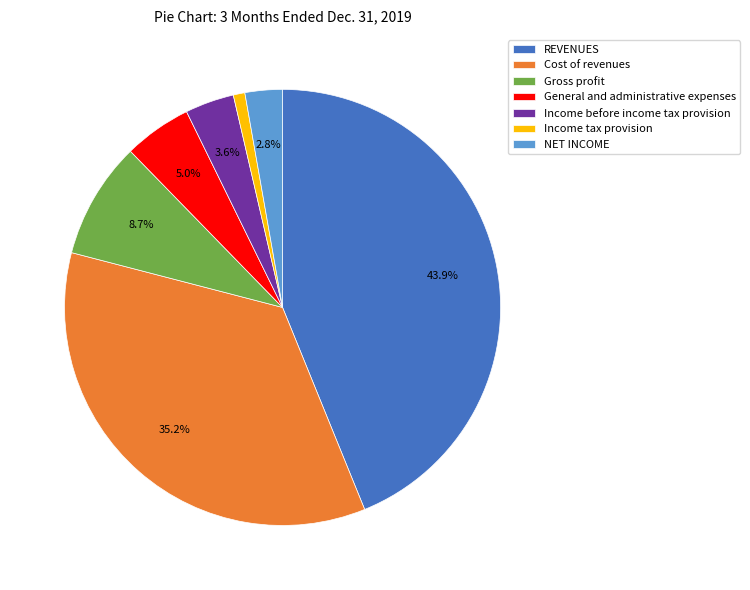

To the nearest percent, what percentage of the pie is Income before income tax provision?

4%